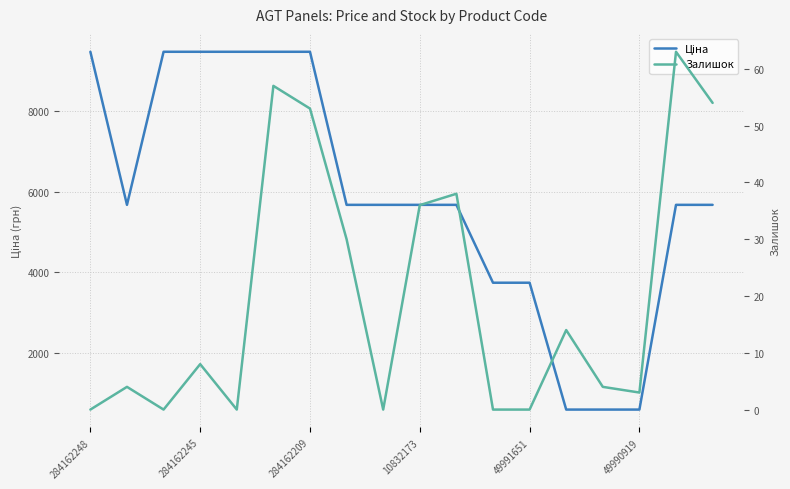

Which series changed the most between 11 and 14?

Ціна